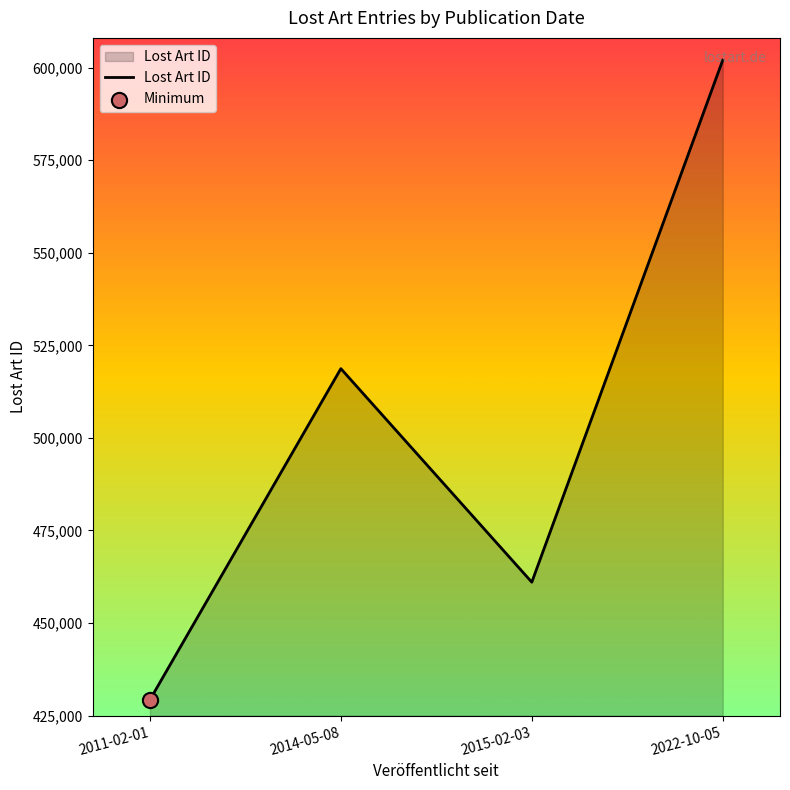

What is the change in value from 2011-02-01 to 2015-02-03?

+31768